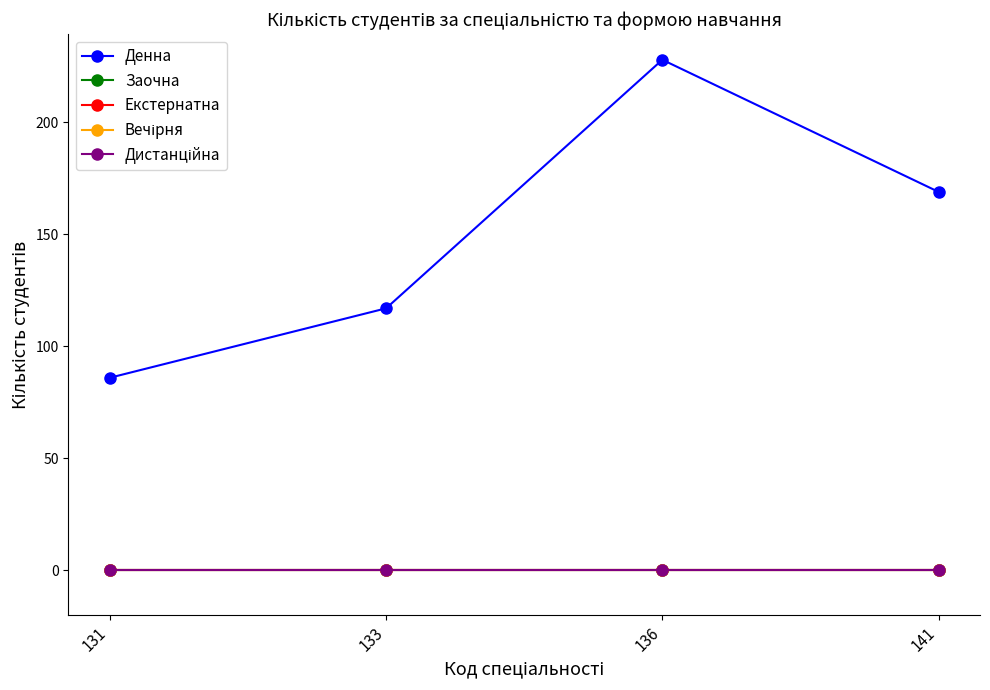

At which category is the sum across all series the highest?

136